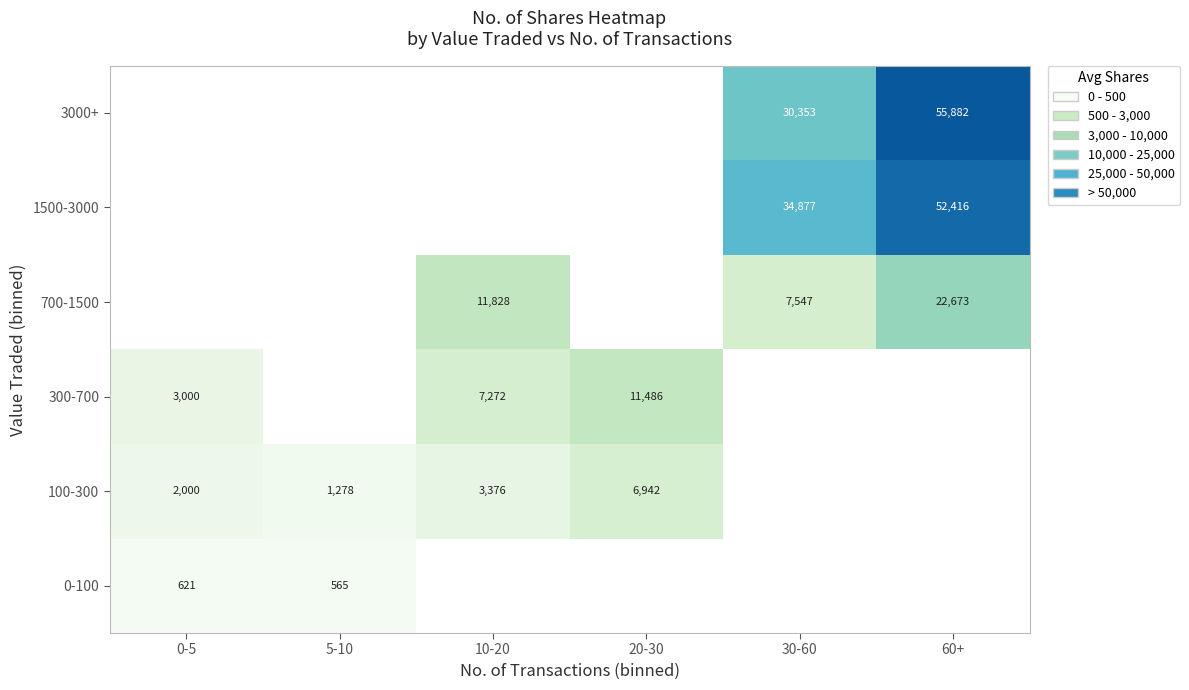

What is the difference between the maximum and minimum values in the 300-700 series?

8486.8